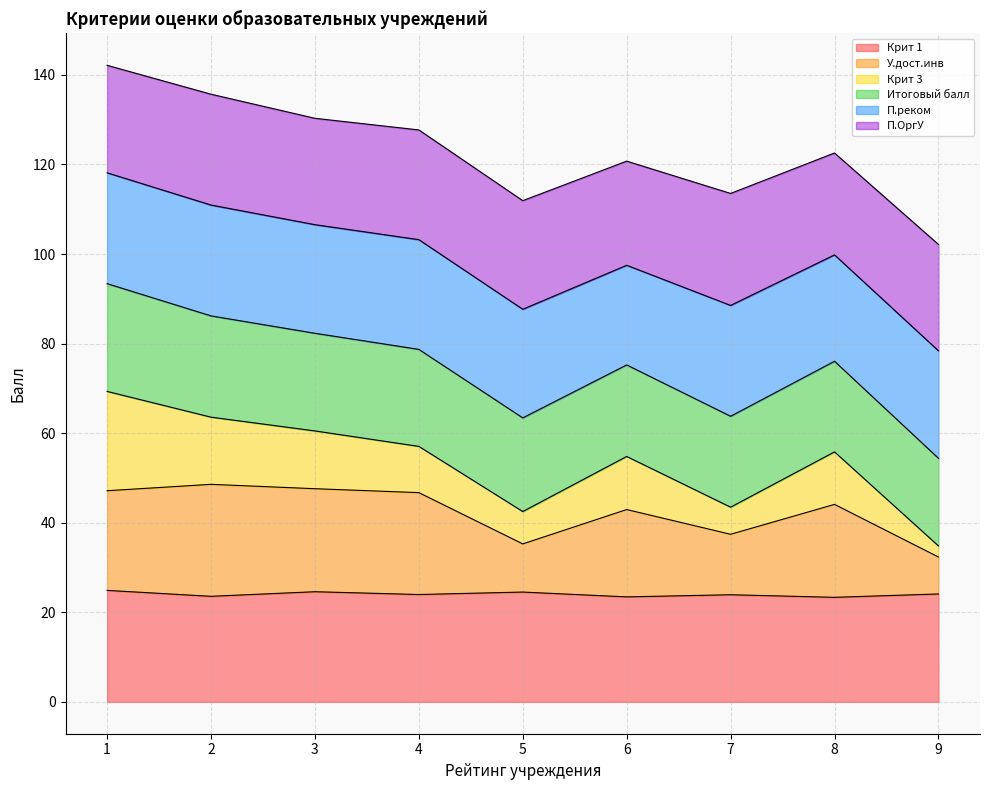

What is the minimum value for Крит 1?

23.4